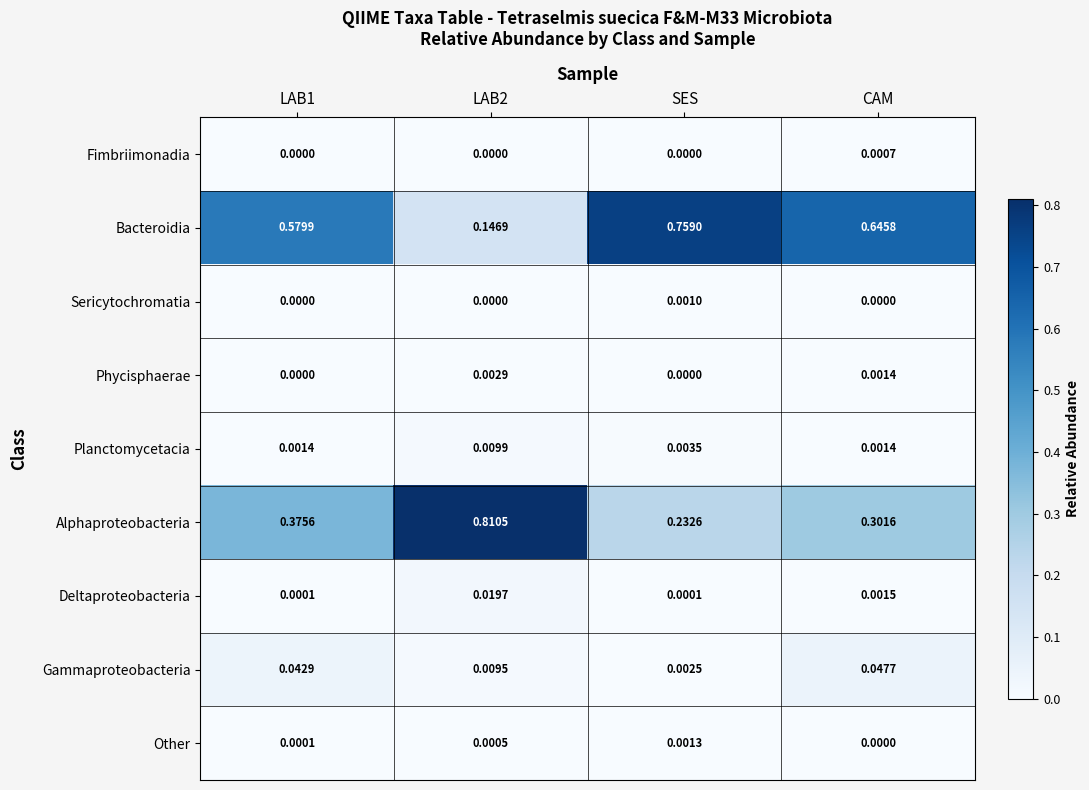

Which series has the largest total across all categories?

Bacteroidia